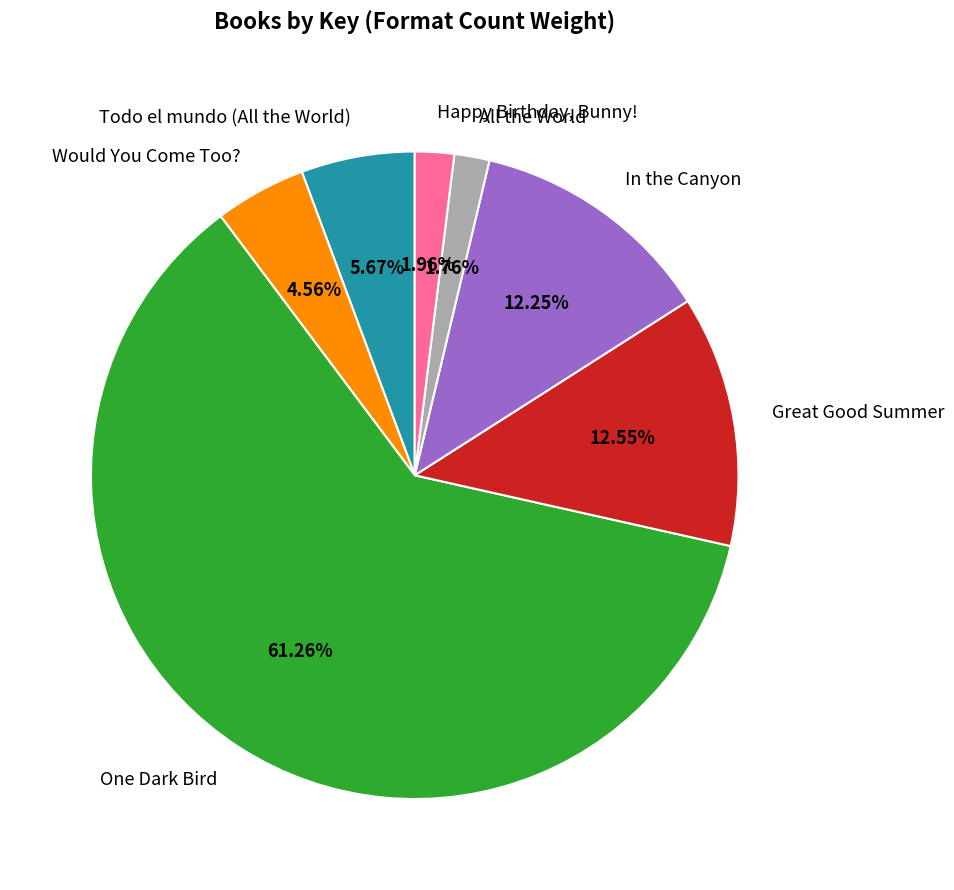

To the nearest percent, what portion does Would You Come Too? represent?

5%